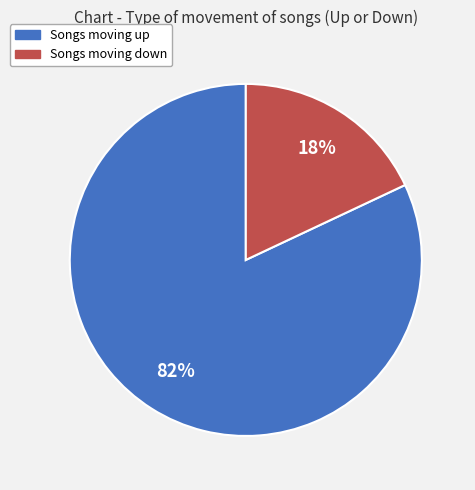

Is there any slice that represents more than half of the pie?

Yes